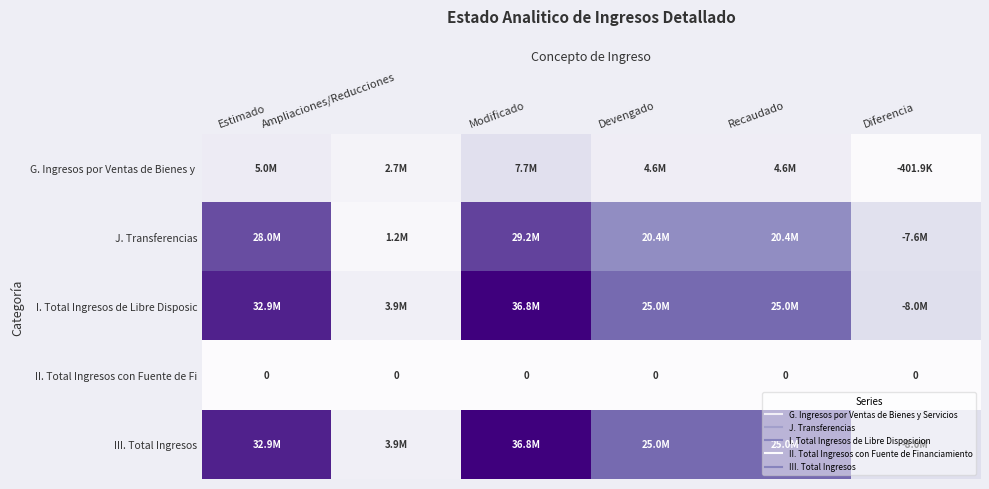

The value of J. Transferencias at Recaudado is 20407742.0. True or false?

True